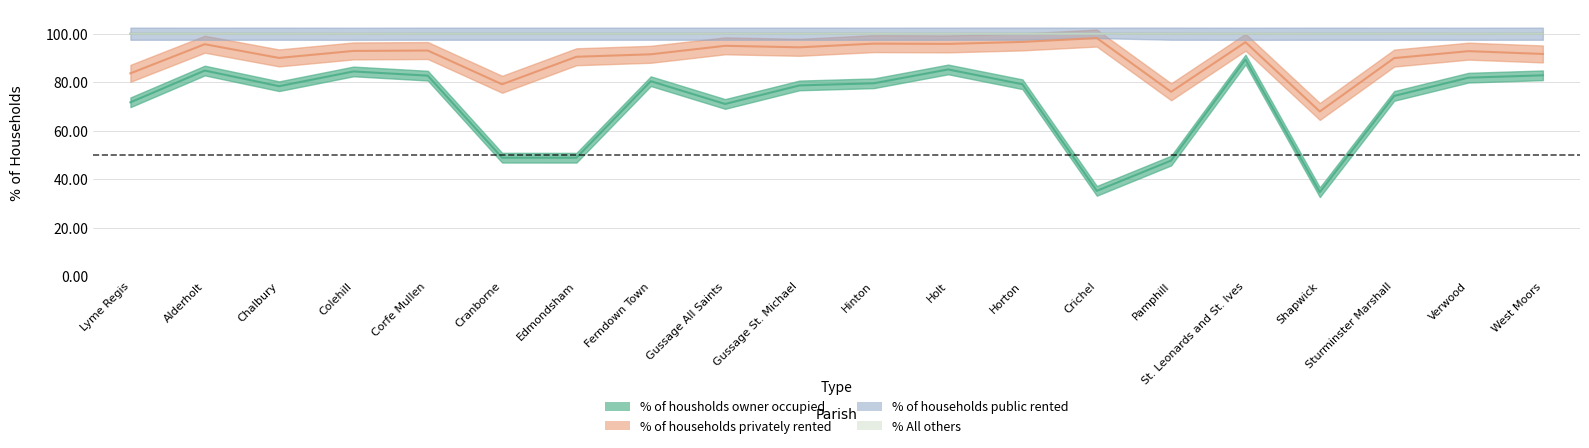

Read the % of households public rented value at Ferndown Town.

100.0